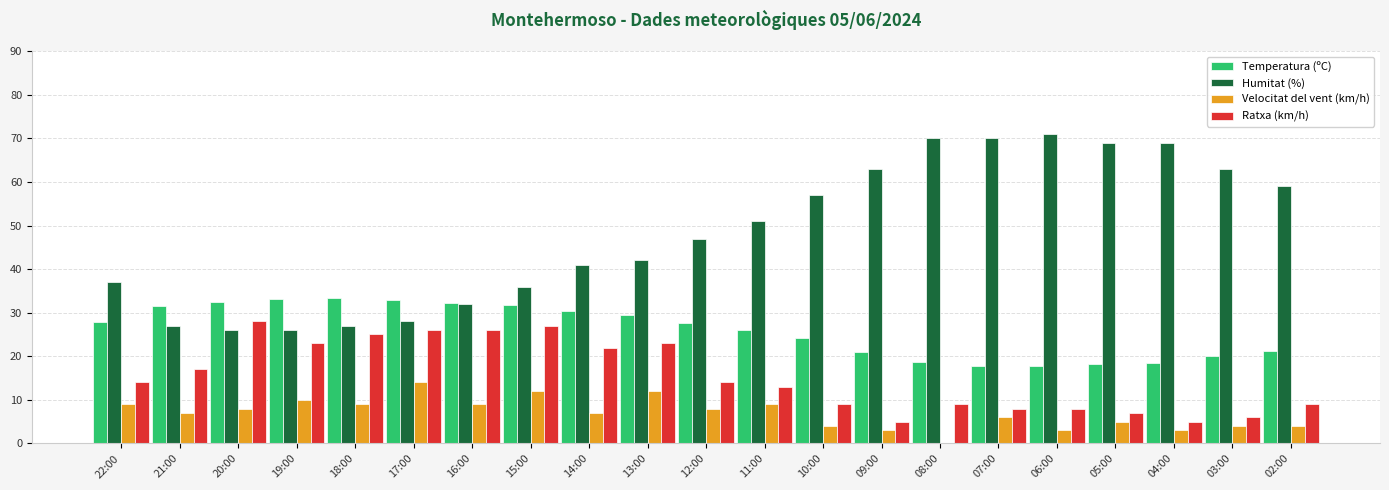

Is the value of Humitat (%) at 08:00 greater than the value of Velocitat del vent (km/h) at 21:00?

Yes